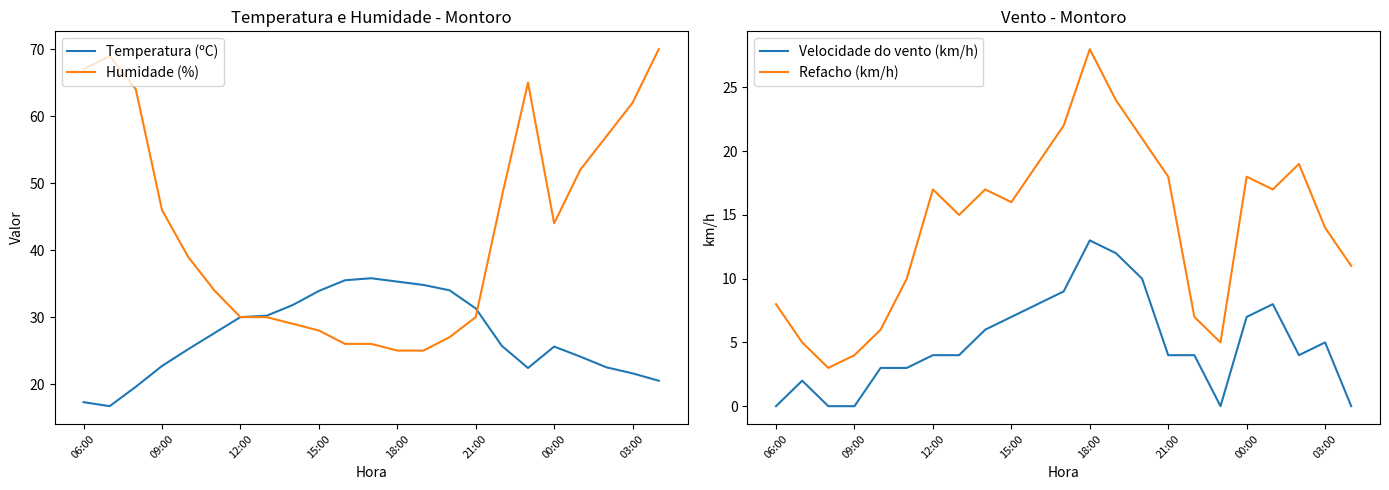

What is the maximum value for Humidade (%)?

70.0